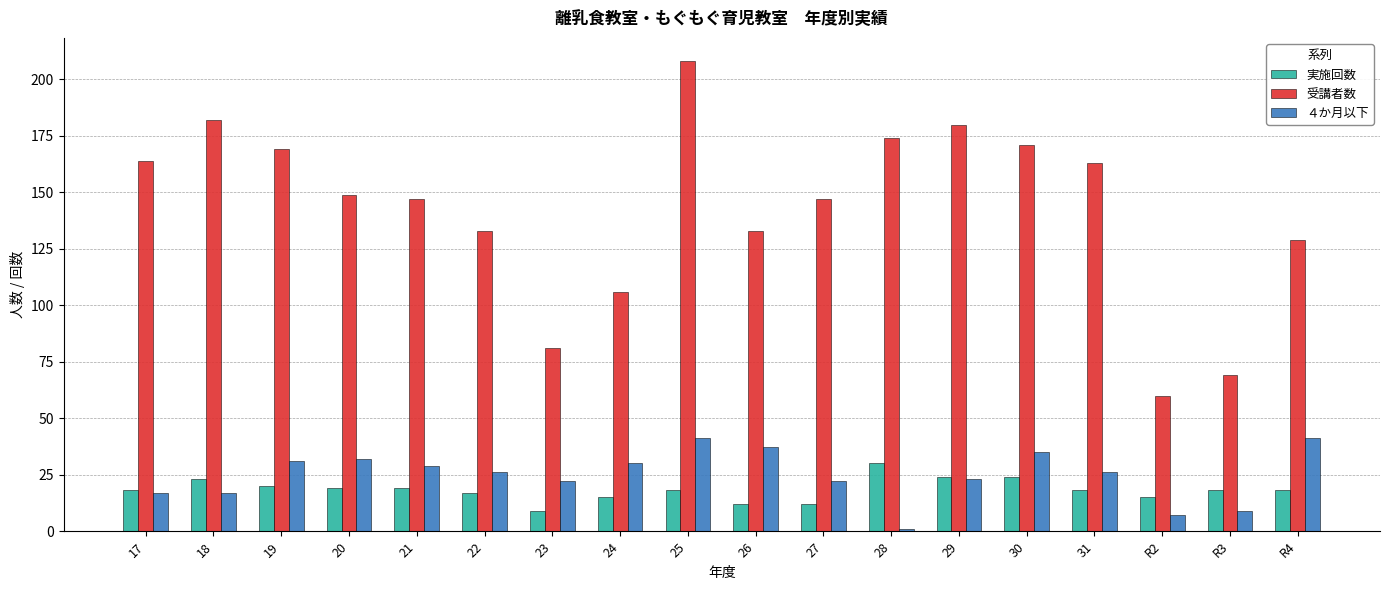

What is the sum of all 実施回数 values?

329